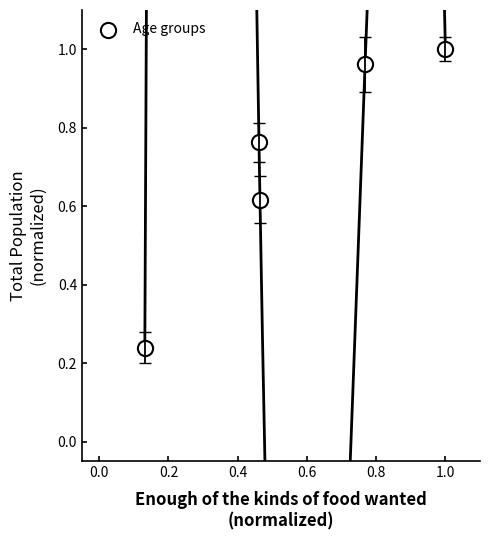

What is the range of X values (max minus min)?

0.9